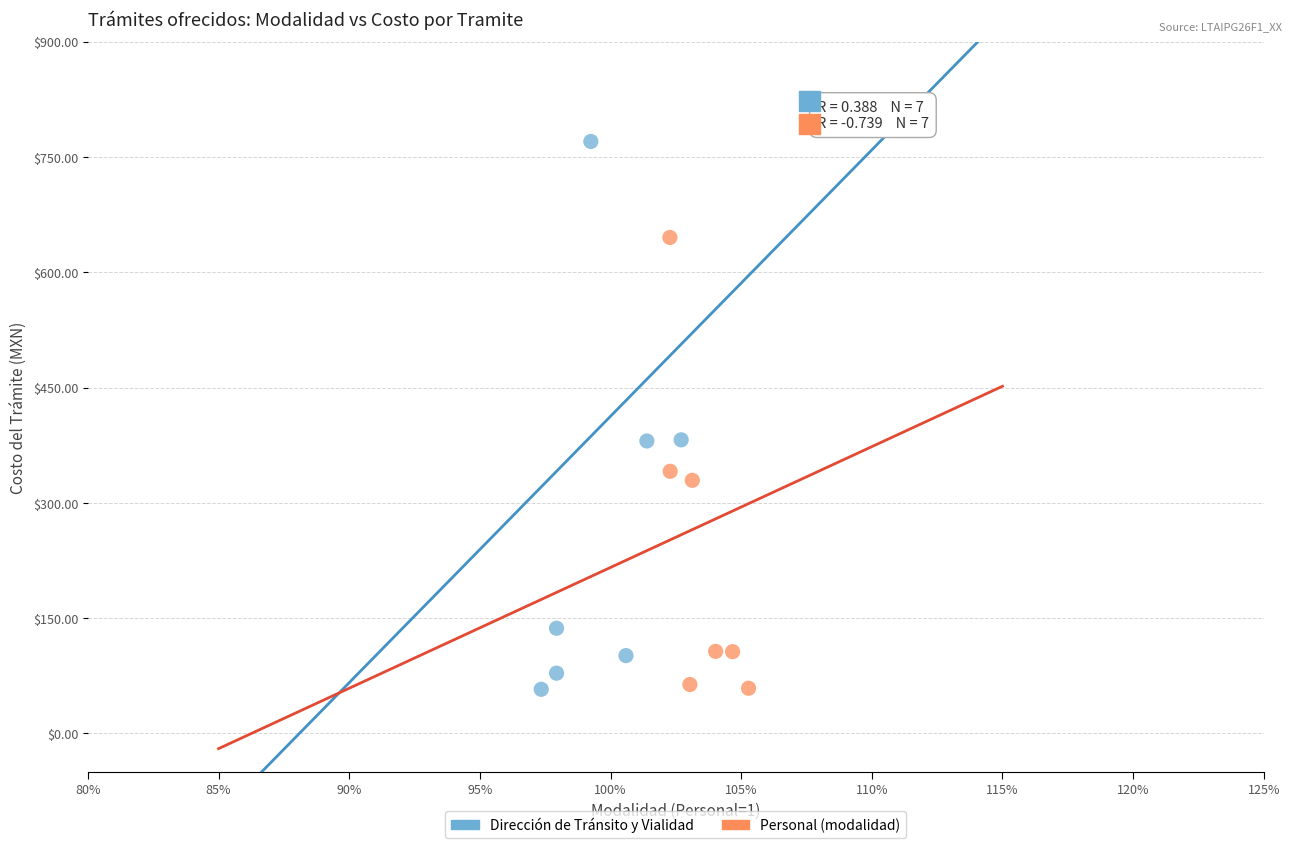

Which series contains the highest Y value?

Dirección de Tránsito y Vialidad